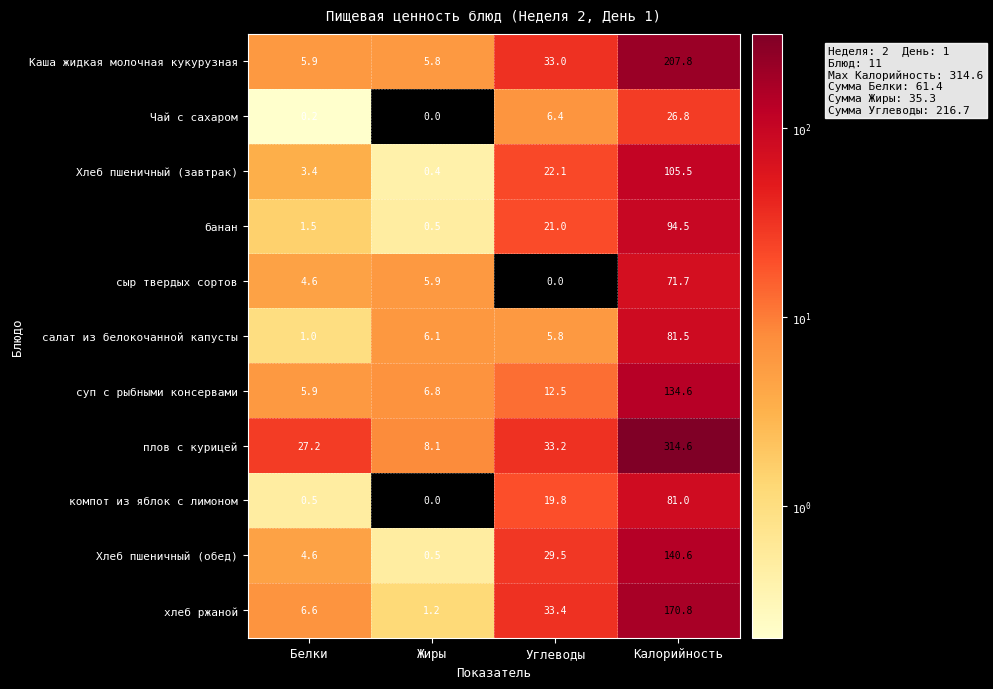

The value of Хлеб пшеничный (завтрак) at Углеводы is 6.7. True or false?

False